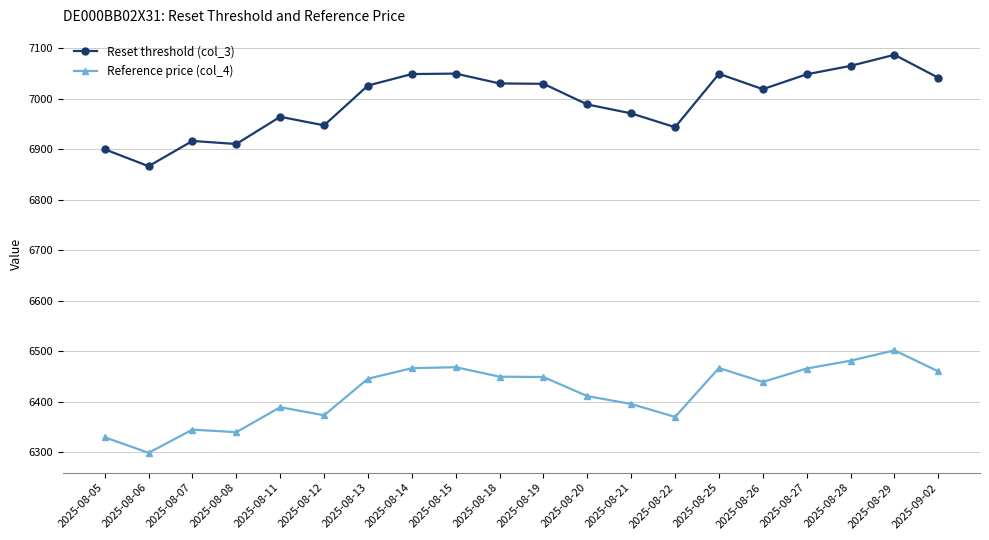

True or false: Reset threshold (col_3) and Reference price (col_4) intersect in this chart.

False